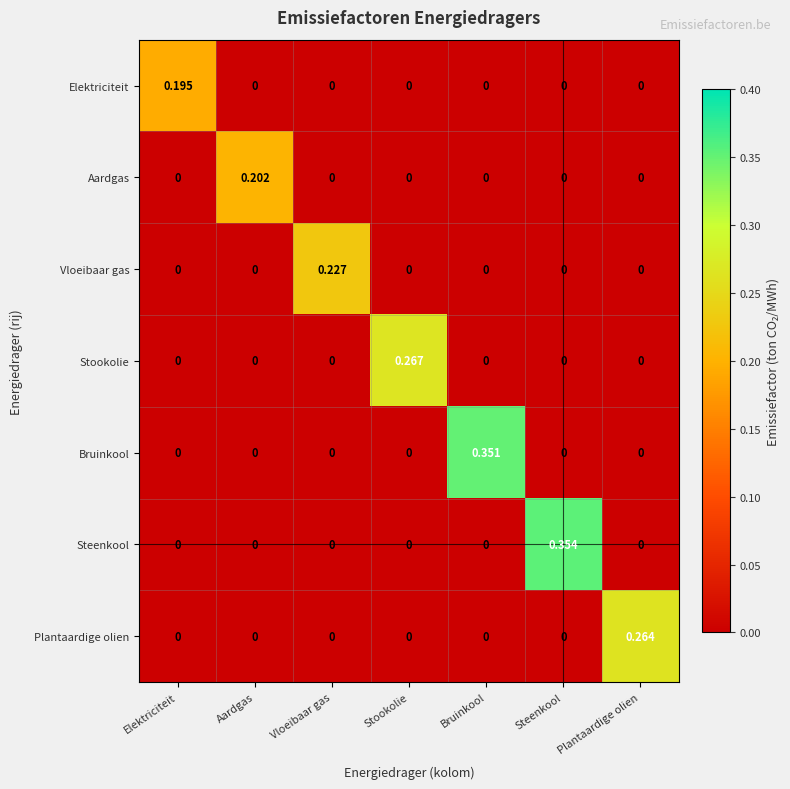

Which series has the largest range (max minus min)?

Steenkool